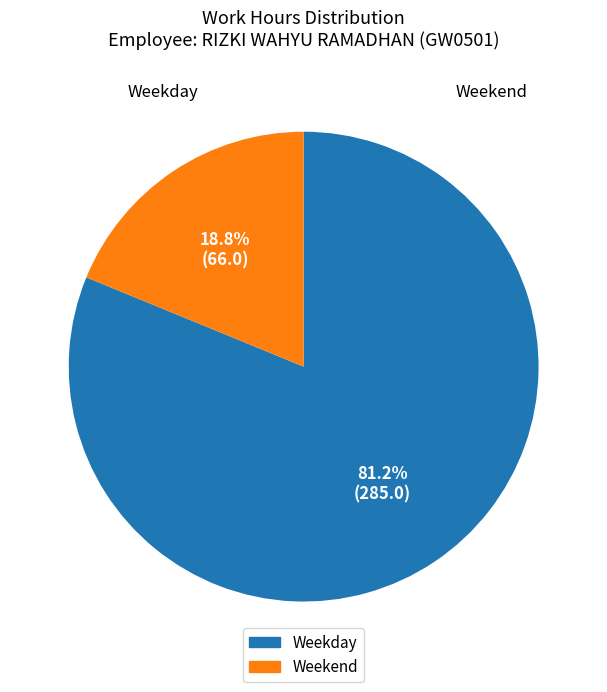

How many slices are in this pie chart?

2